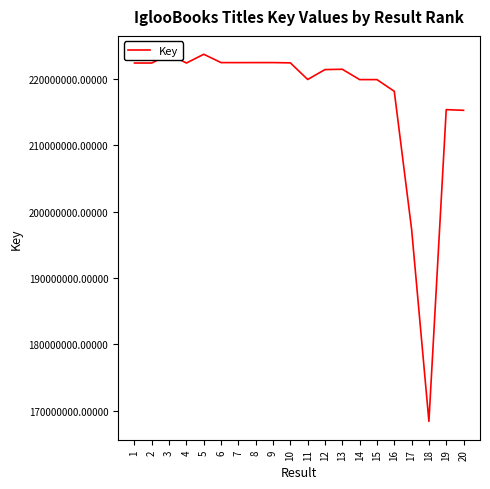

How many lines are shown in the chart?

1